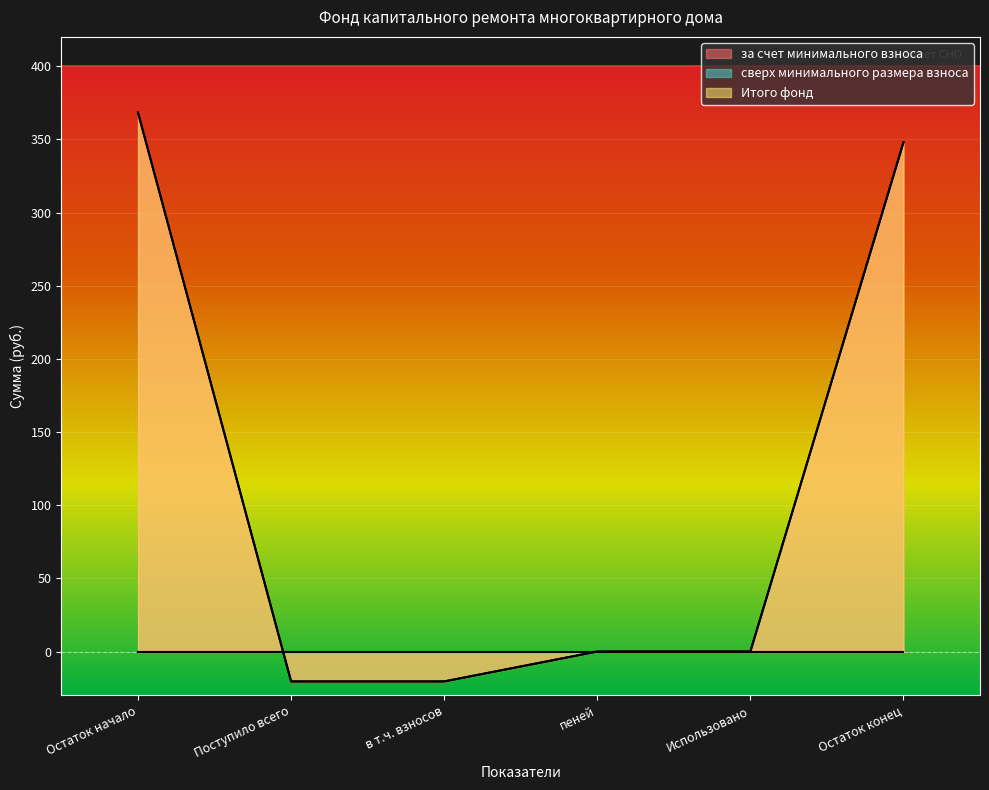

Rank the series by their maximum value, from highest to lowest.

за счет минимального взноса, Итого фонд